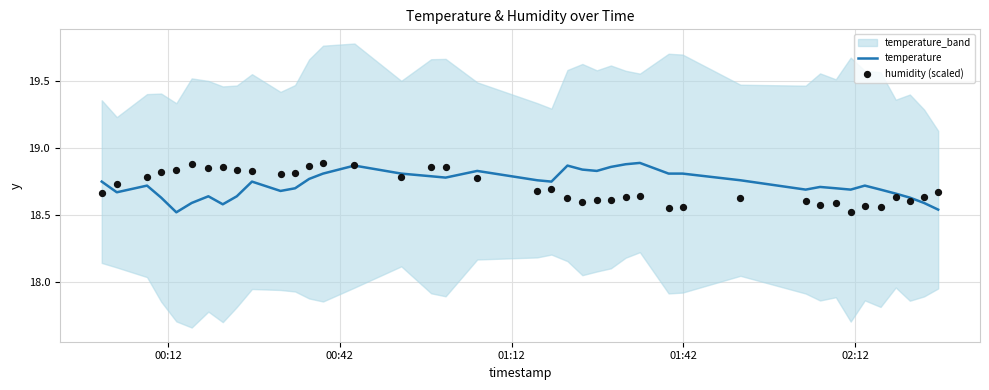

Which series contains the lowest Y value?

temperature